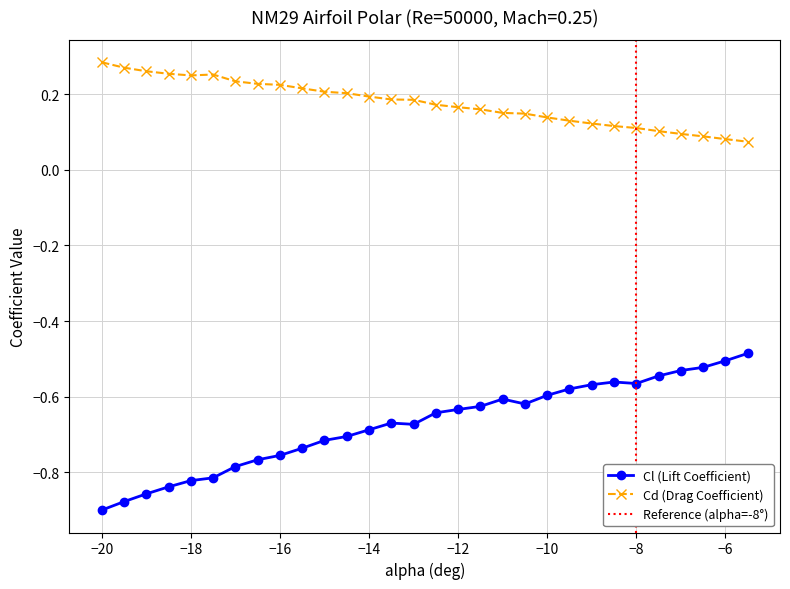

Count the number of categories in the chart.

30